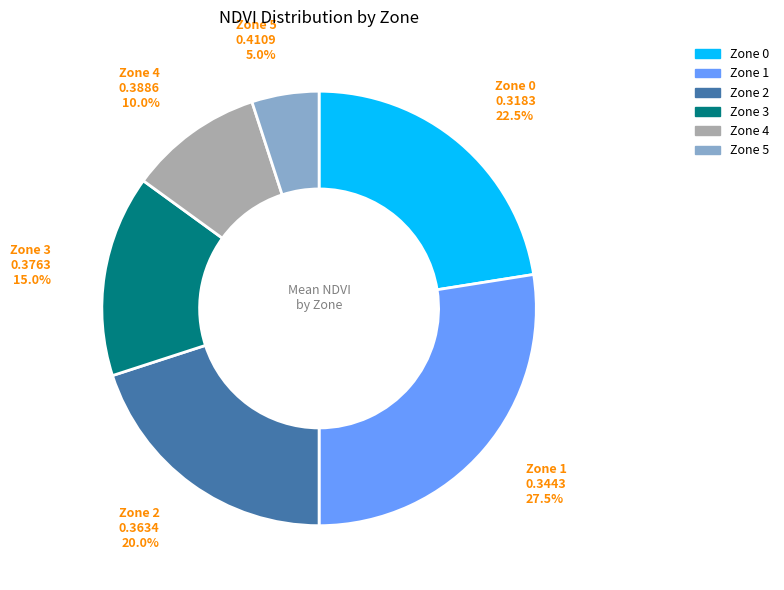

How much of the chart is everything except Zone 5?

95.0%